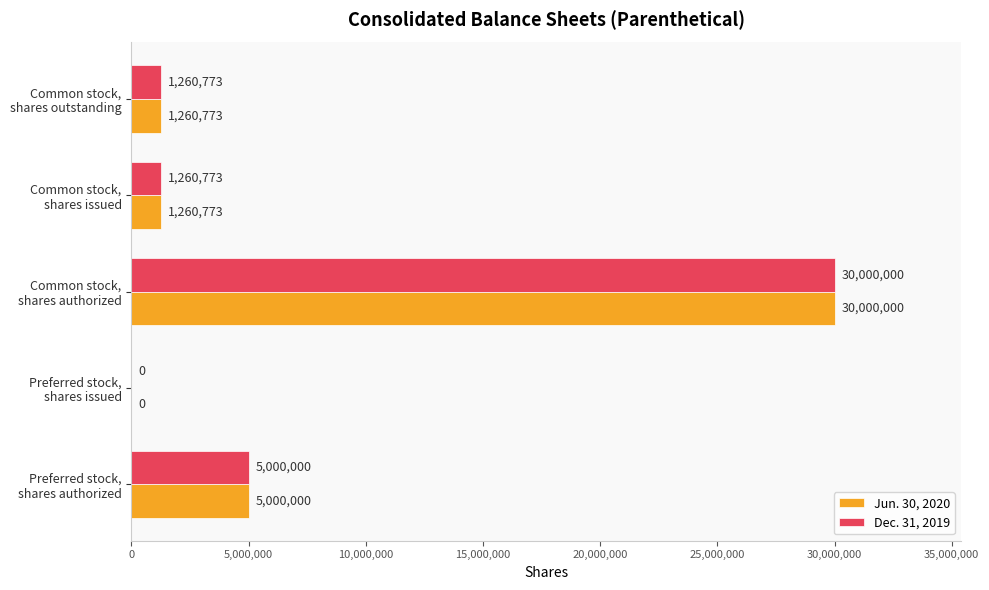

What is the sum of all Dec. 31, 2019 values?

37521546